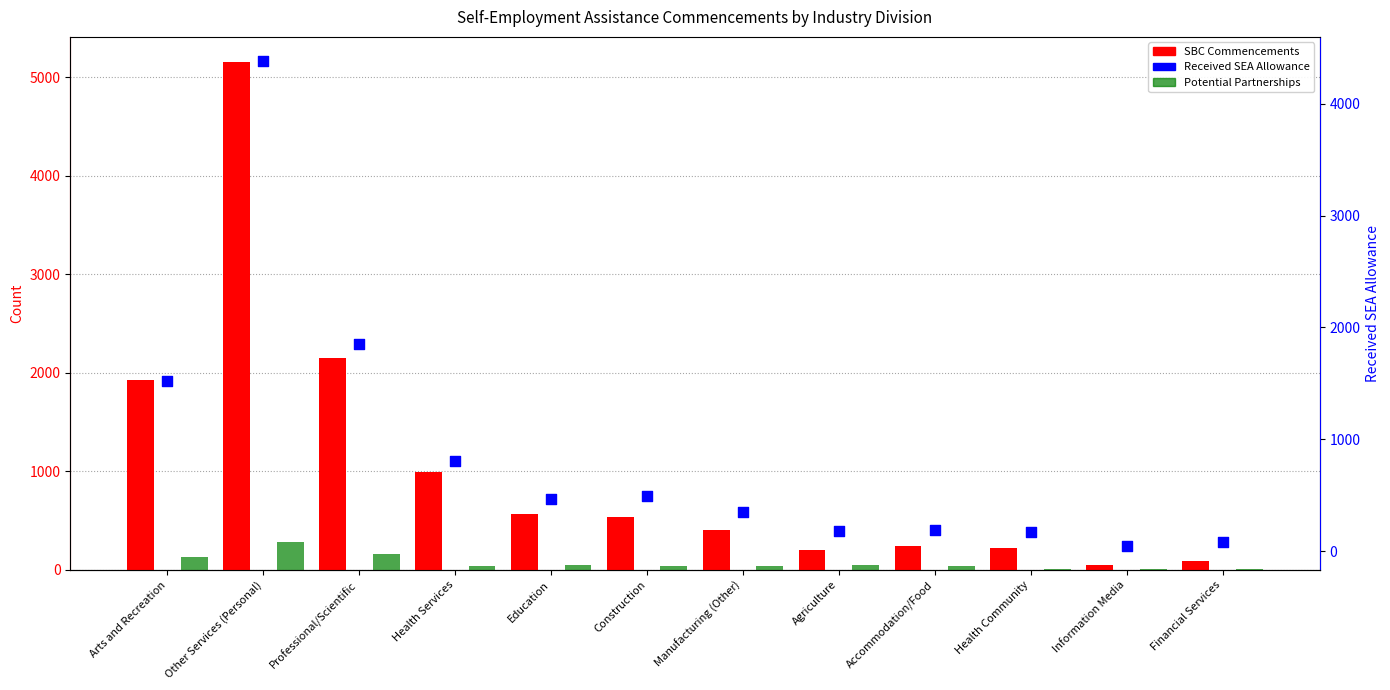

At how many categories does at least one series exceed 90?

10